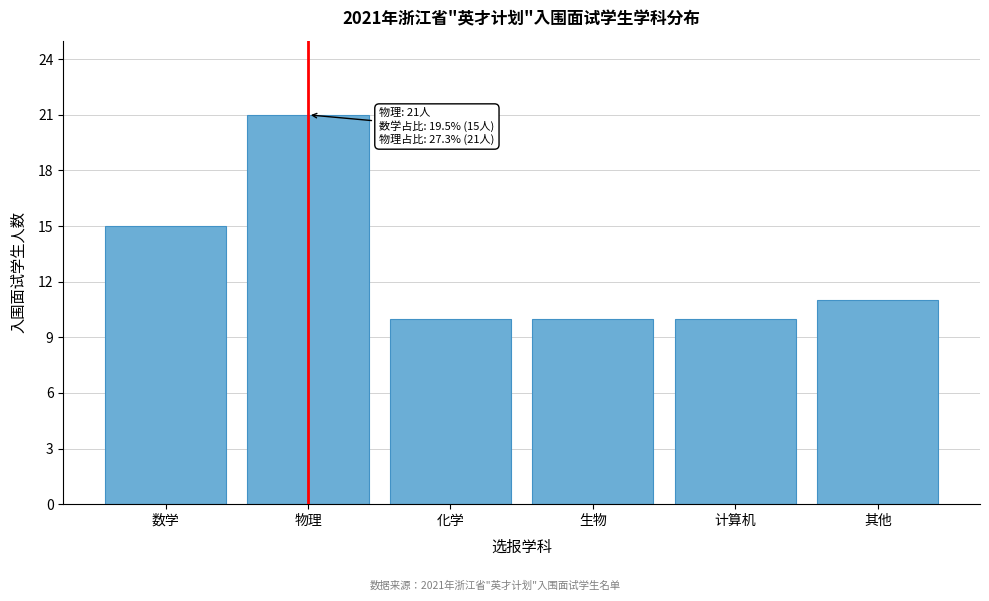

Reading right to left, transcribe all the data shown in this chart.

11	10	10	10	21	15